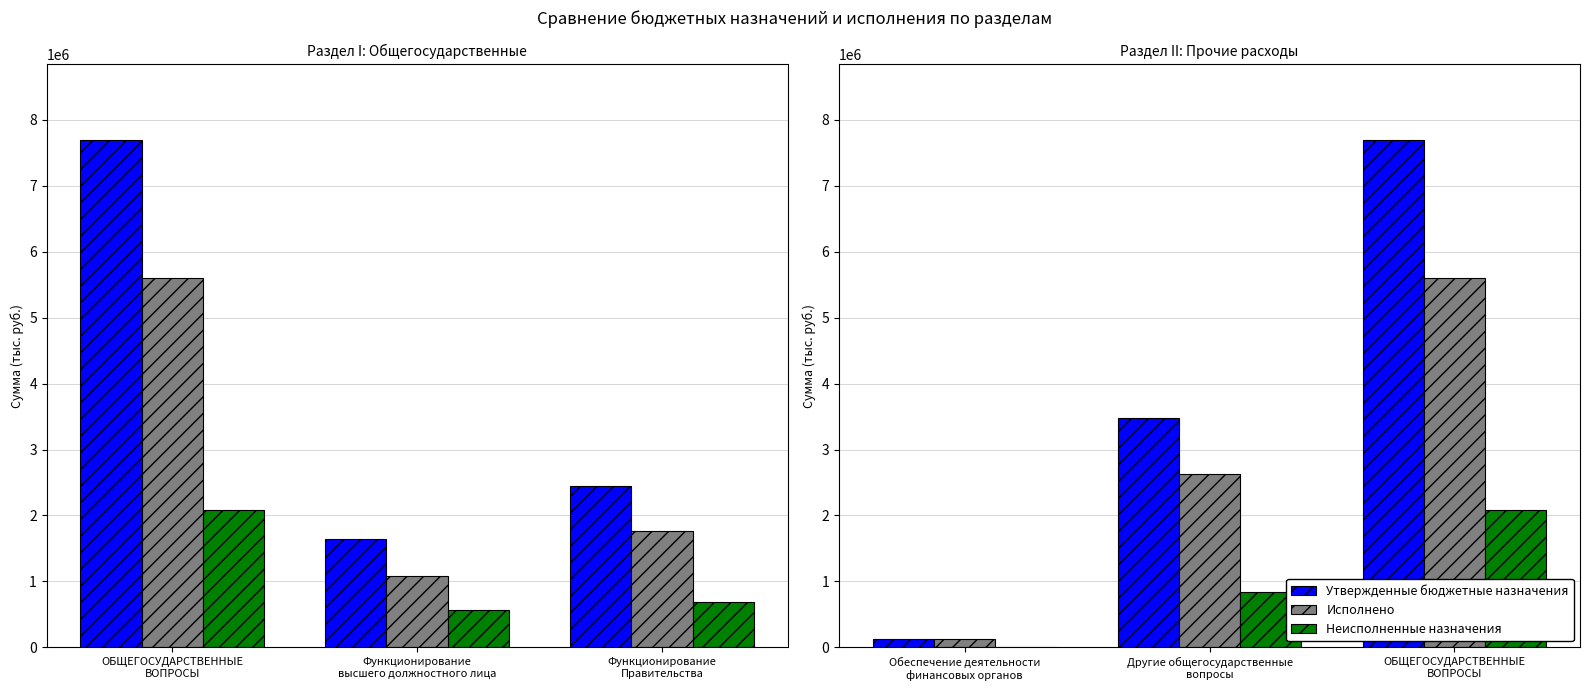

Does the chart contain any negative values?

No